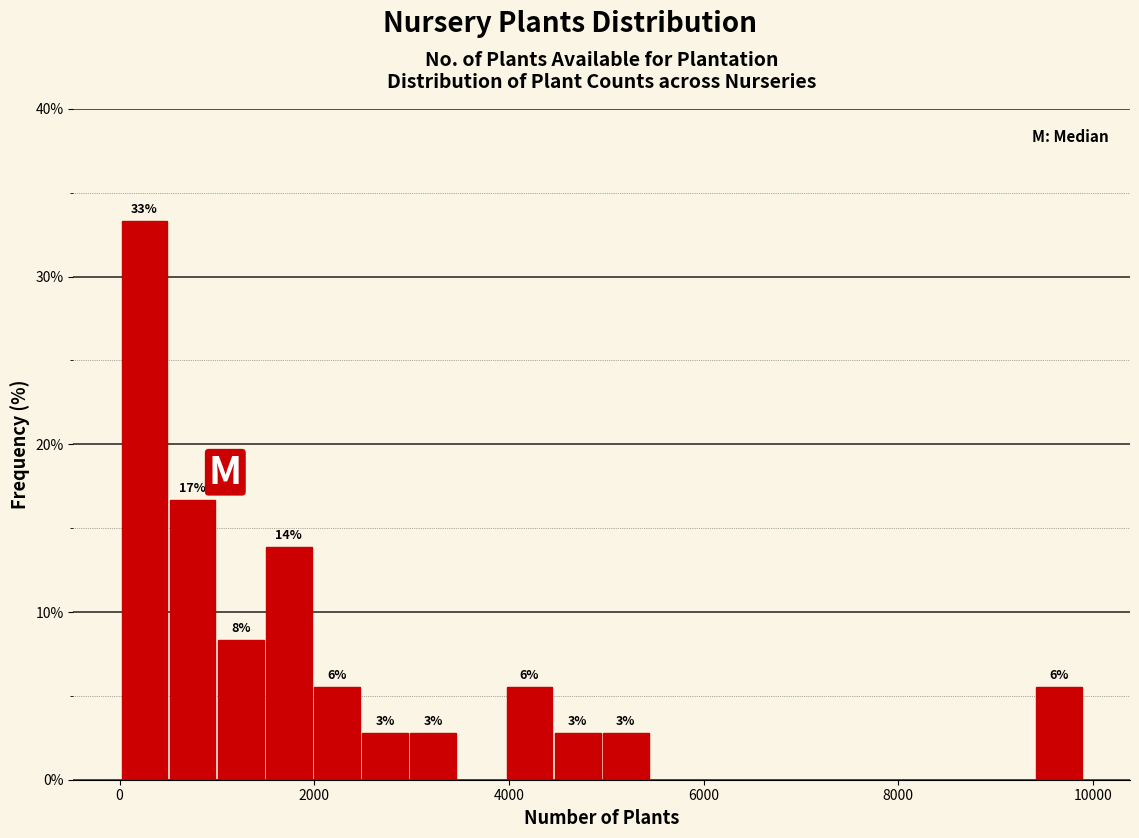

Around what value on the x-axis is the tallest bar? Give the approximate position of its centre, as read against the axis.

200